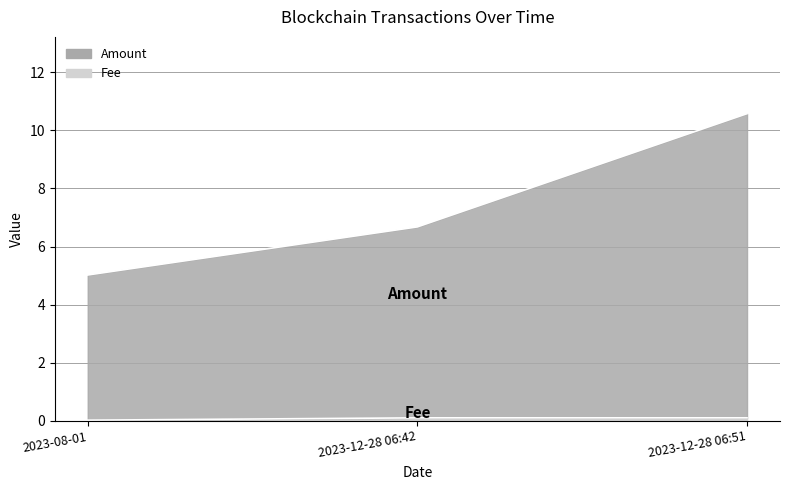

Is the value of Amount at 2023-08-01 greater than the value of Fee at 2023-12-28 06:42?

Yes